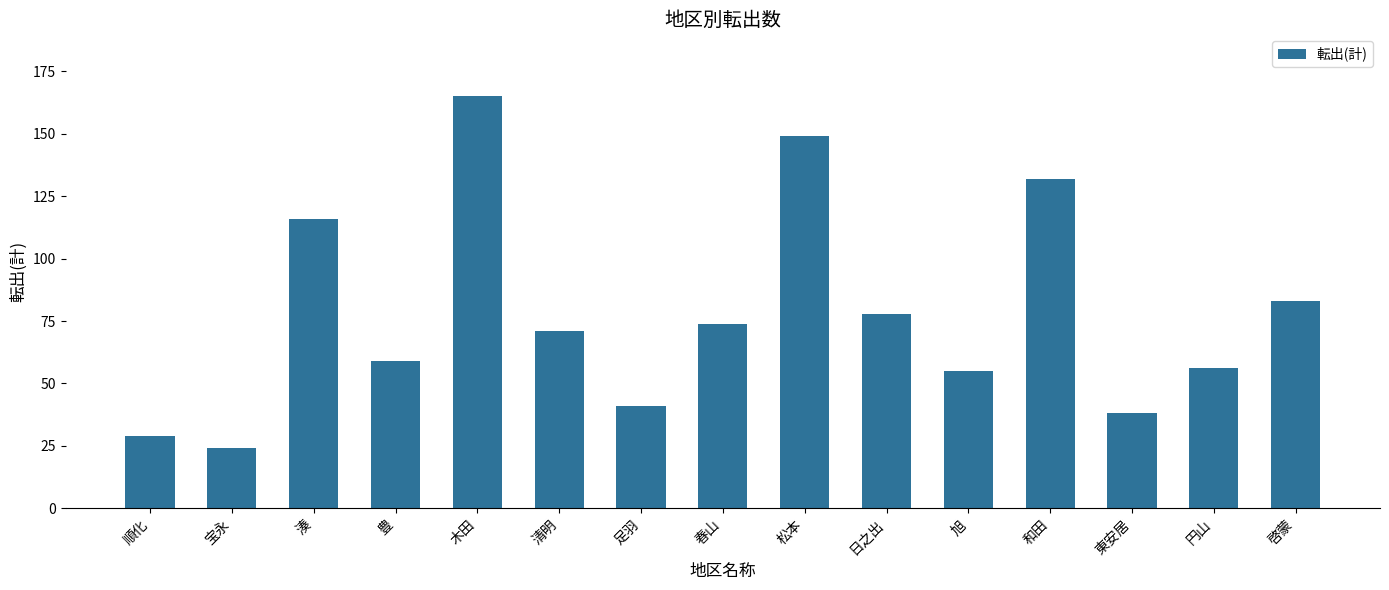

Reading right to left, extract all data points from this chart.

83	56	38	132	55	78	149	74	41	71	165	59	116	24	29